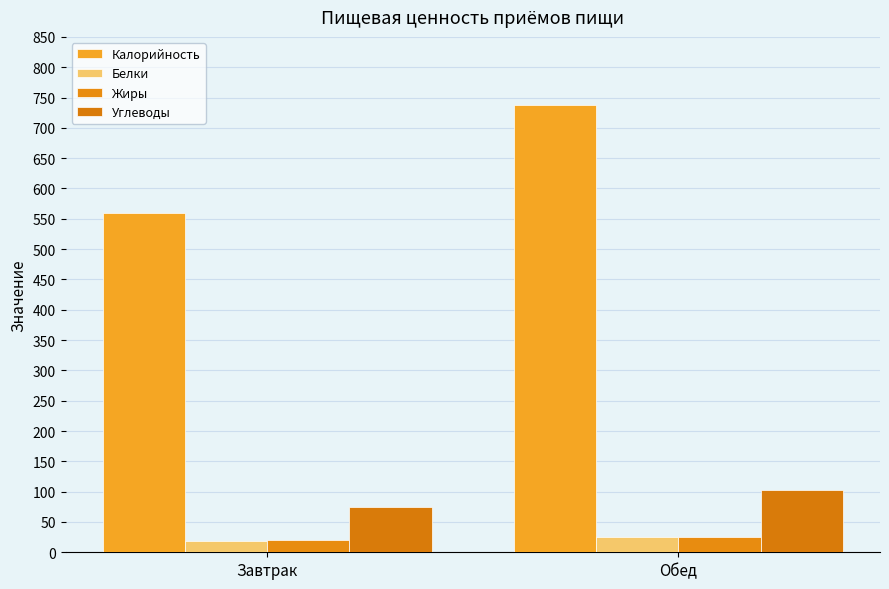

What is the difference between the maximum and minimum values in the Углеводы series?

26.8